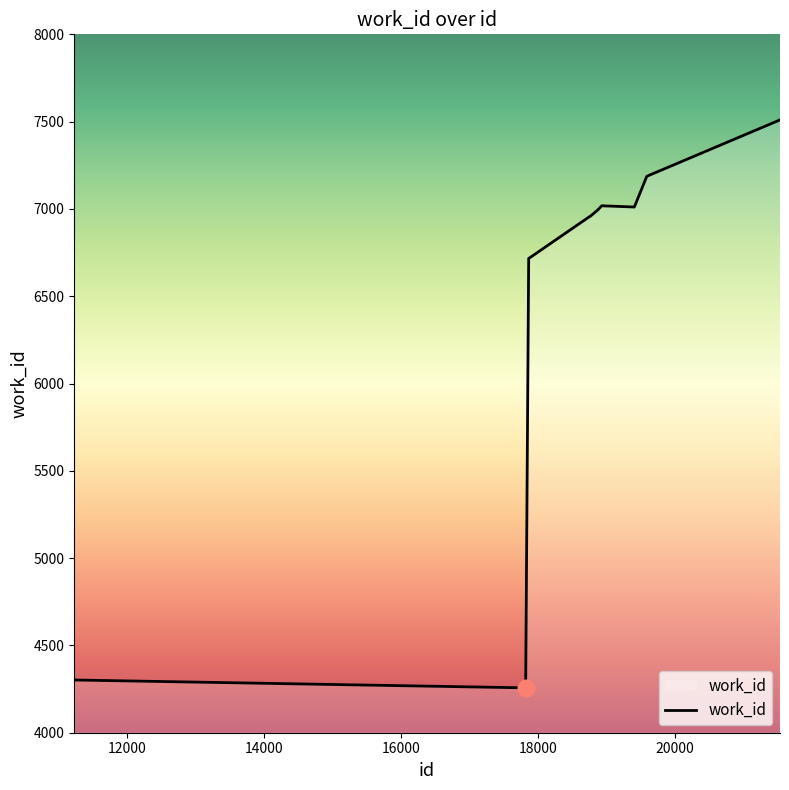

What is the minimum value shown in the chart?

4257